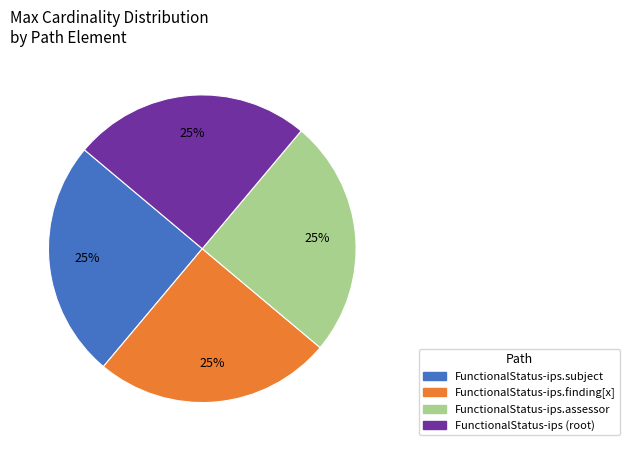

Does any single category account for the majority?

No